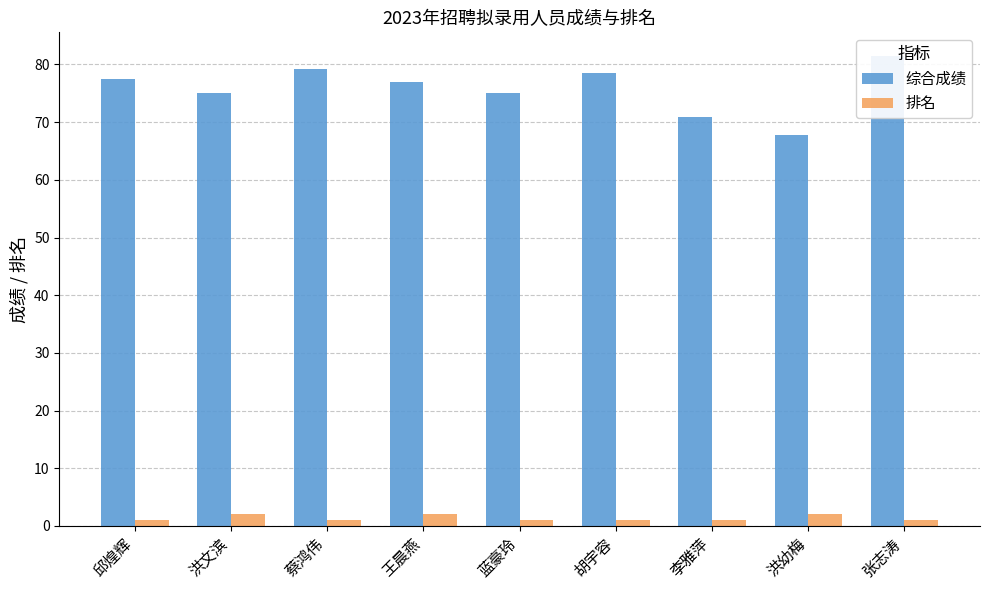

Which series has the widest spread of values?

综合成绩